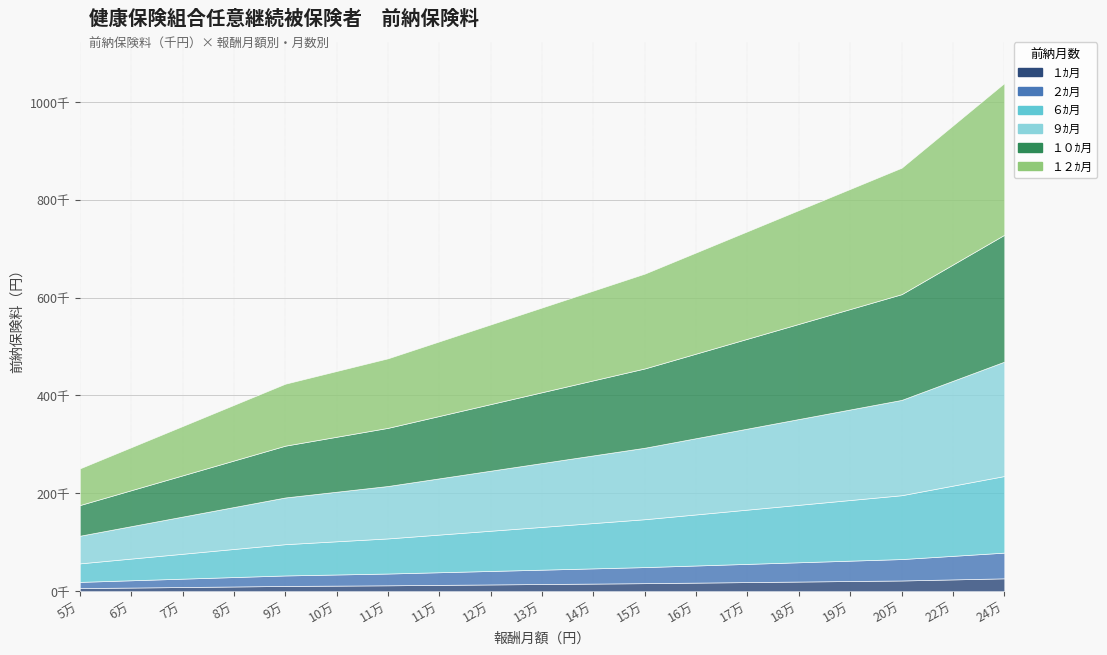

Rank the series by their maximum value, from lowest to highest.

１ｶ月, ２ｶ月, ６ｶ月, ９ｶ月, １０ｶ月, １２ｶ月